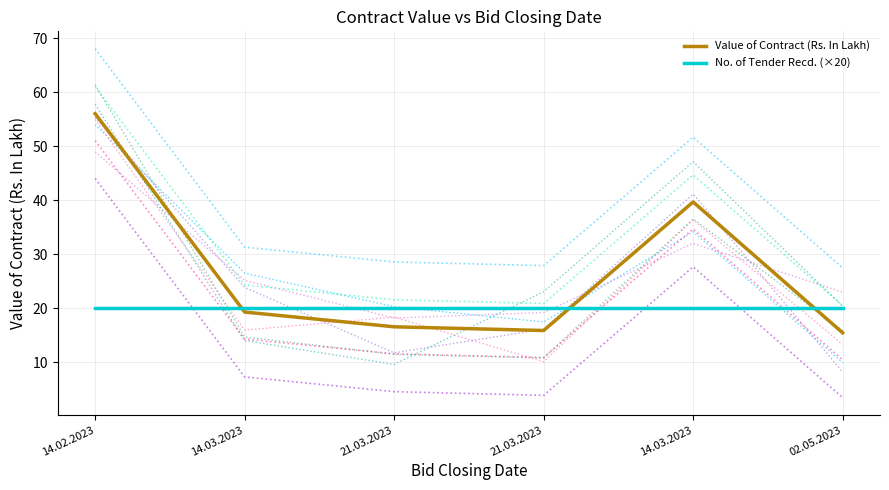

What is the approximate value of No. of Tender Recd. (×20) at 21.03.2023?

20.0